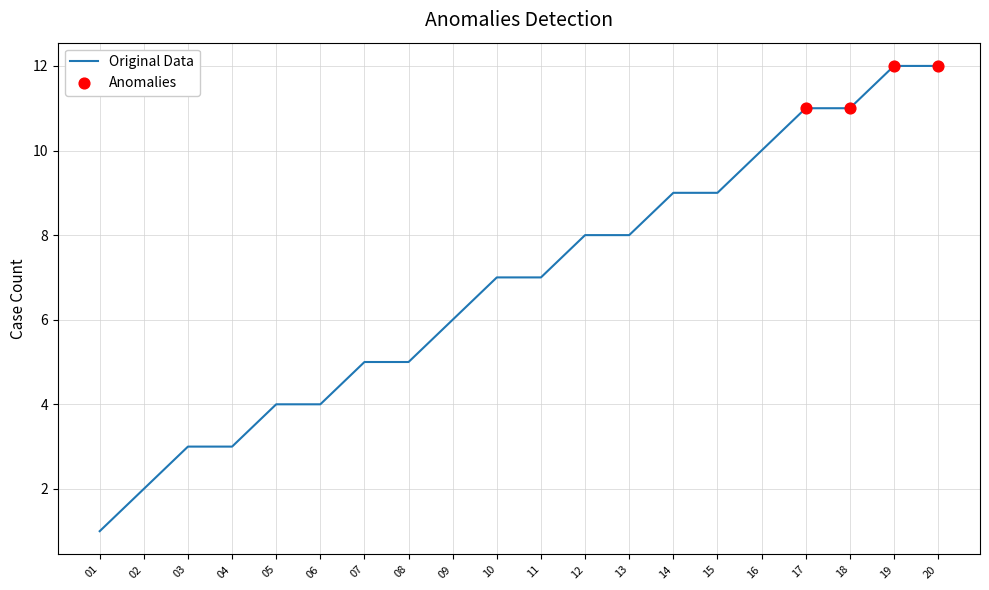

What is the change in value from 03 to 18?

+8